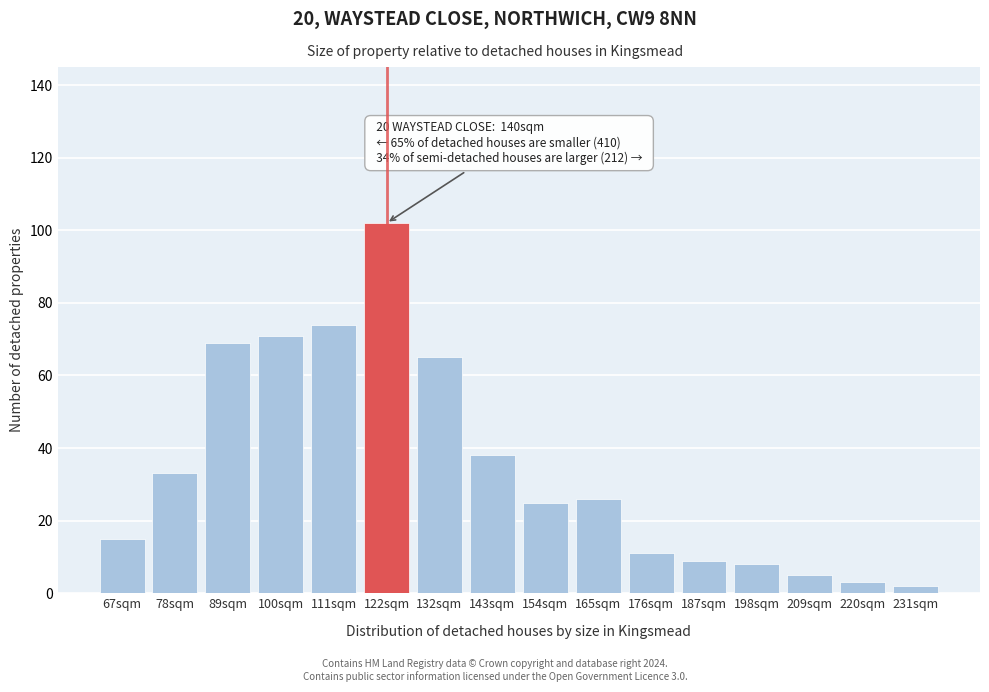

Reading left to right, list all the values displayed in this chart.

67sqm=15	78sqm=33	89sqm=69	100sqm=71	111sqm=74	122sqm=102	132sqm=65	143sqm=38	154sqm=25	165sqm=26	176sqm=11	187sqm=9	198sqm=8	209sqm=5	220sqm=3	231sqm=2